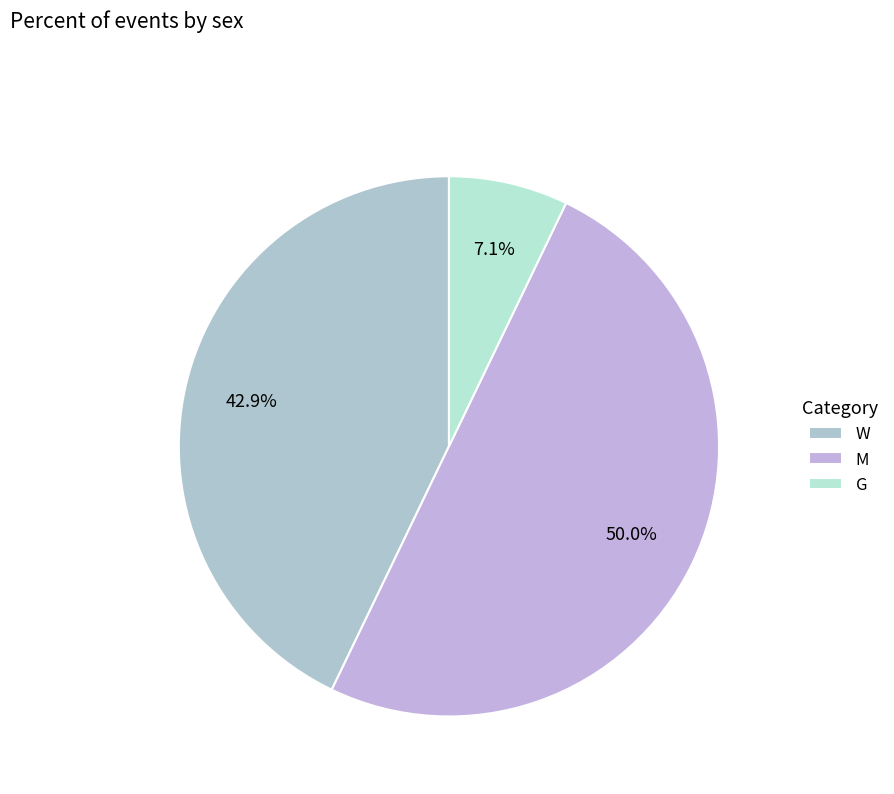

To the nearest percent, what portion does W represent?

43%